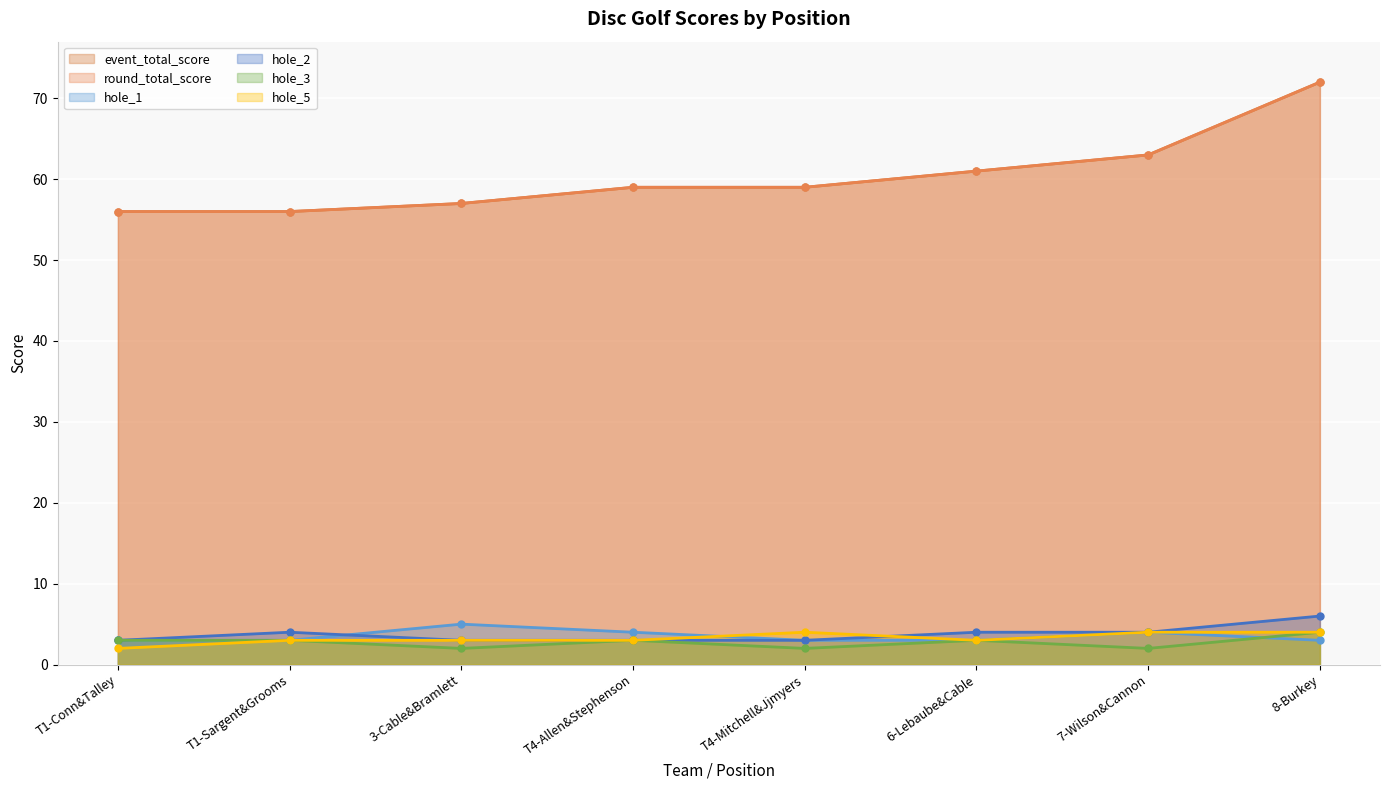

What is the total value across all series at 8-Burkey?

161